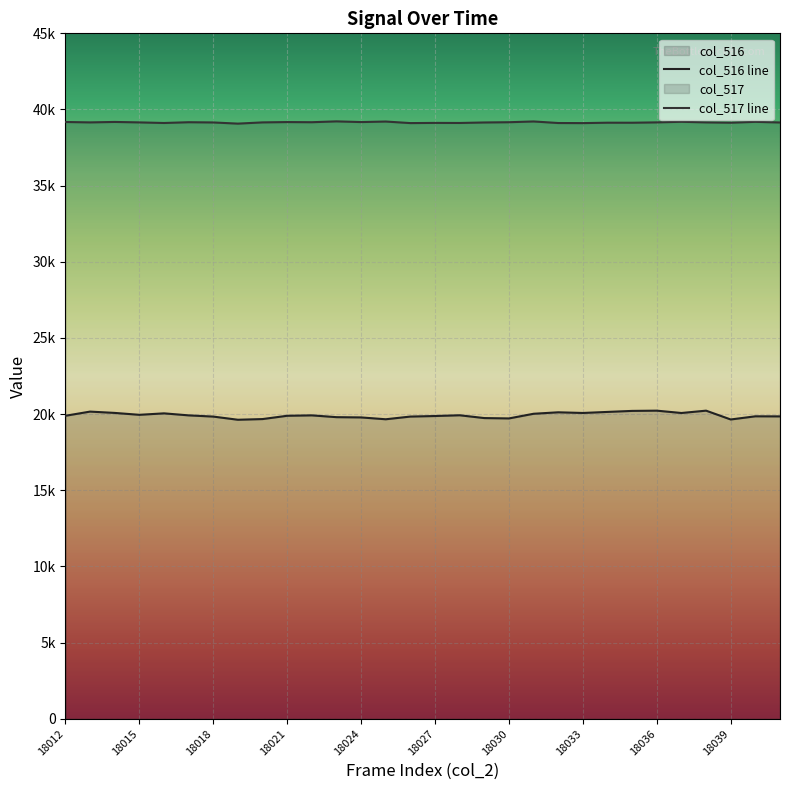

How many lines are shown in the chart?

2